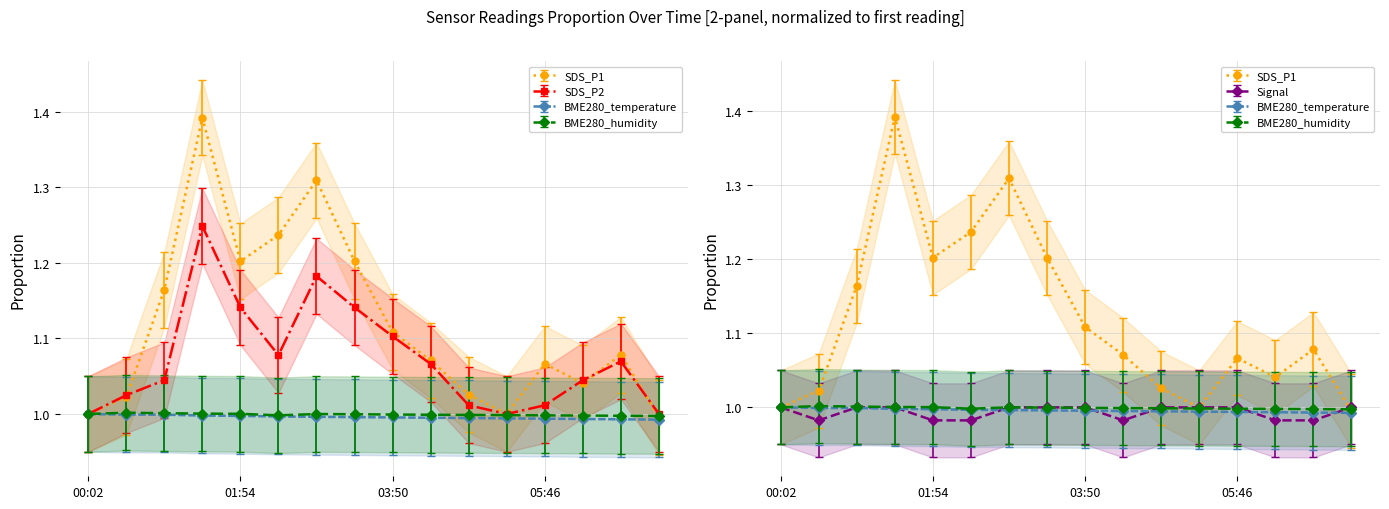

Does the chart display data point markers on the line(s)?

Yes